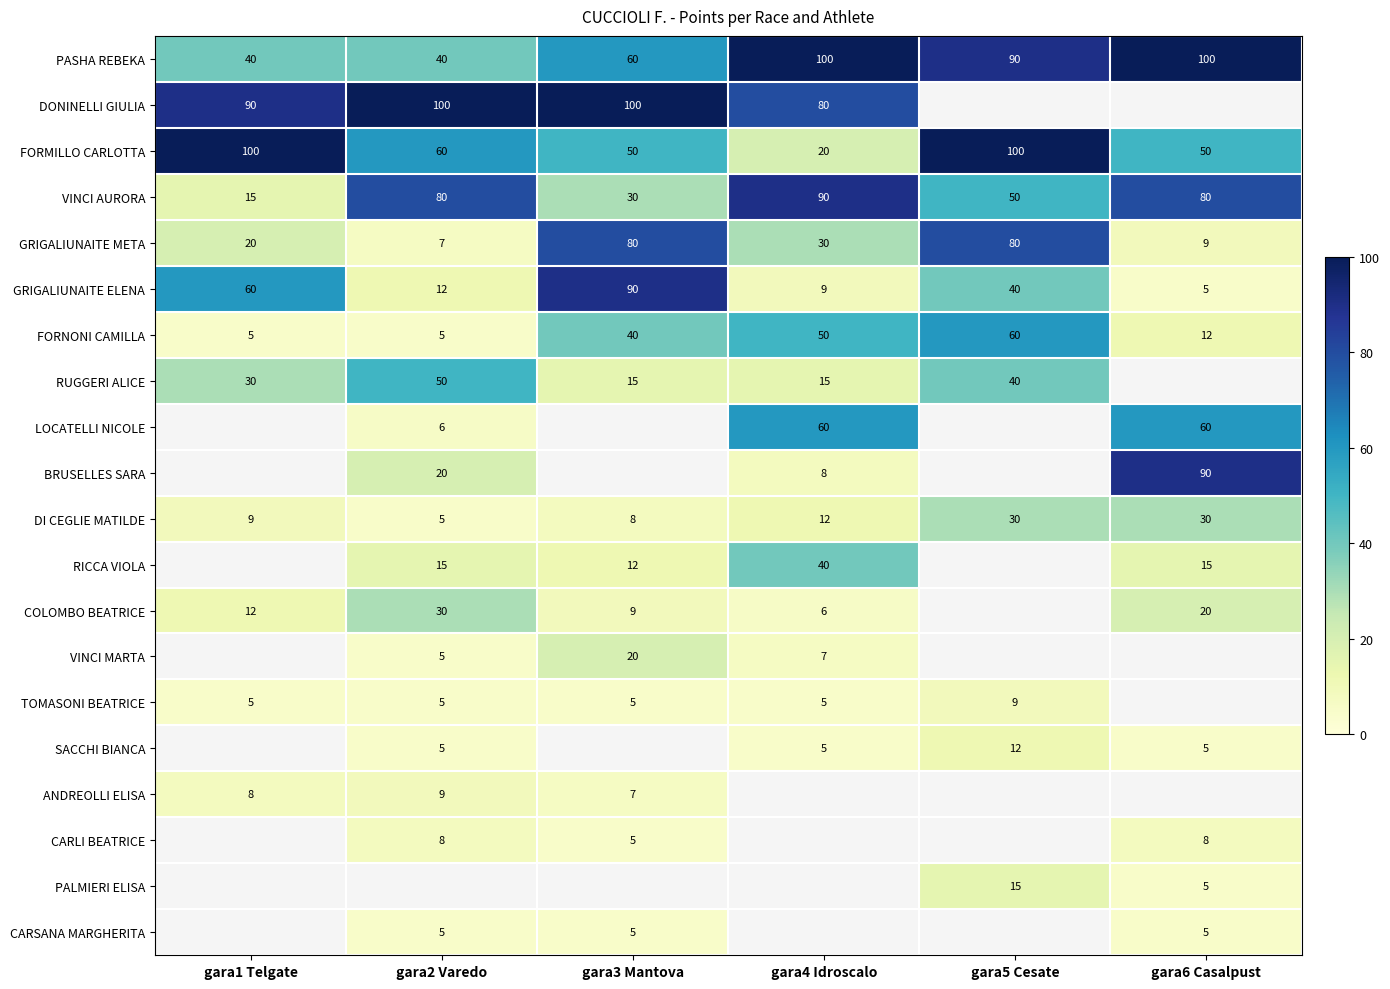

At which label does VINCI AURORA reach its minimum?

gara1 Telgate